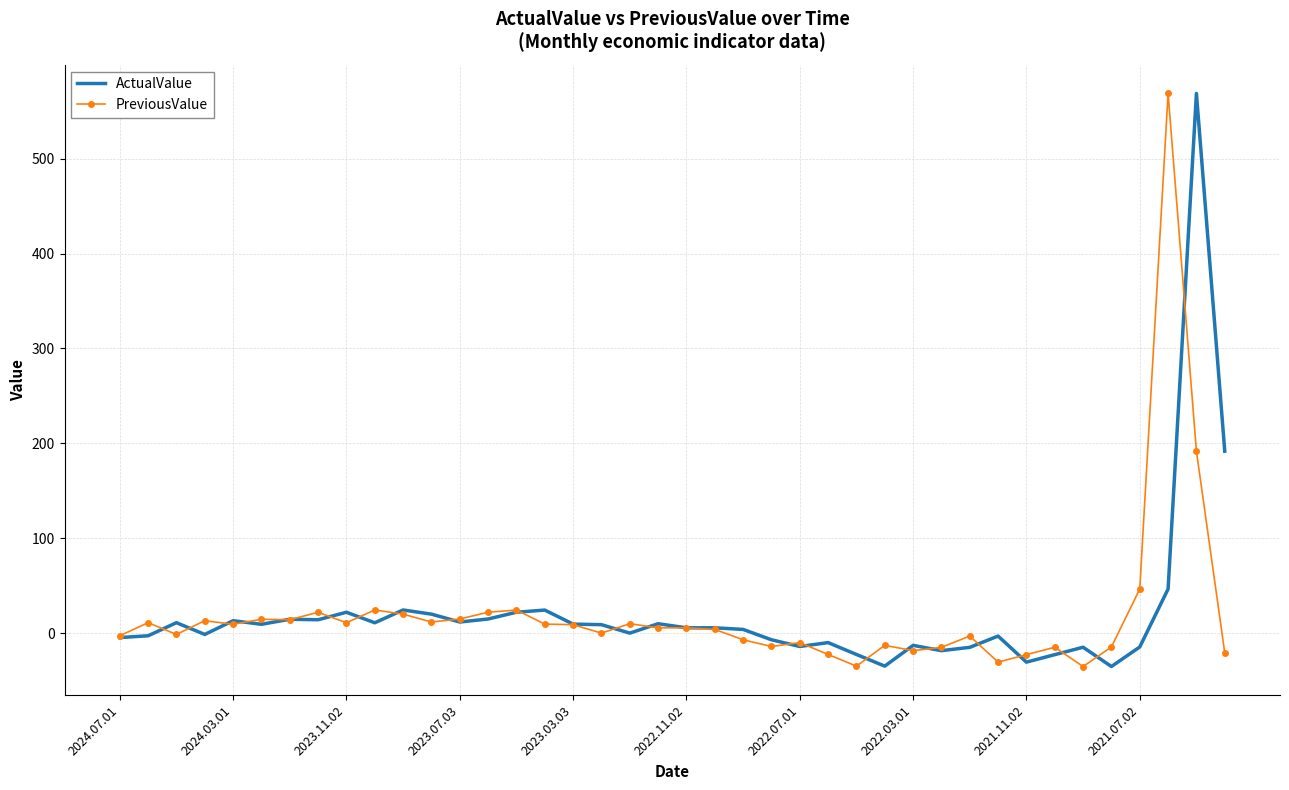

What is the smallest value displayed?

-35.3